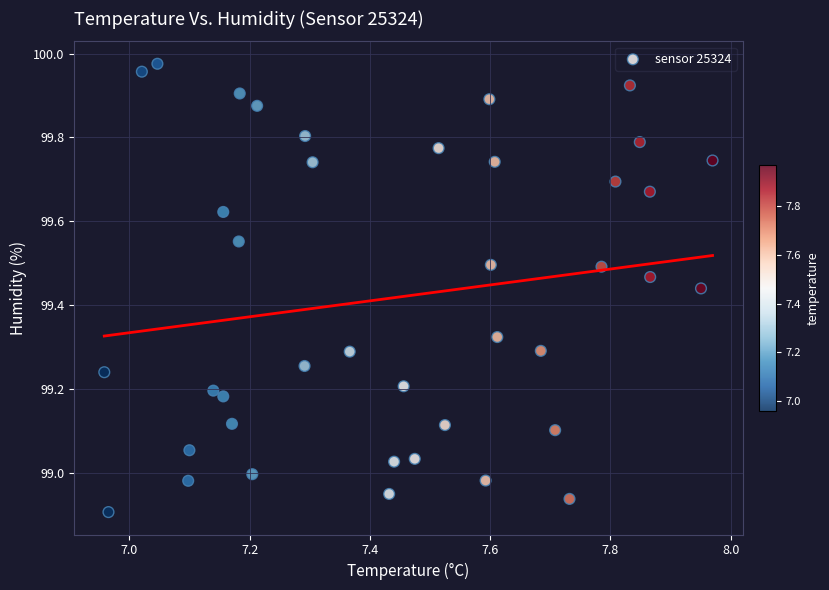

What is the range of X values (max minus min)?

1.0